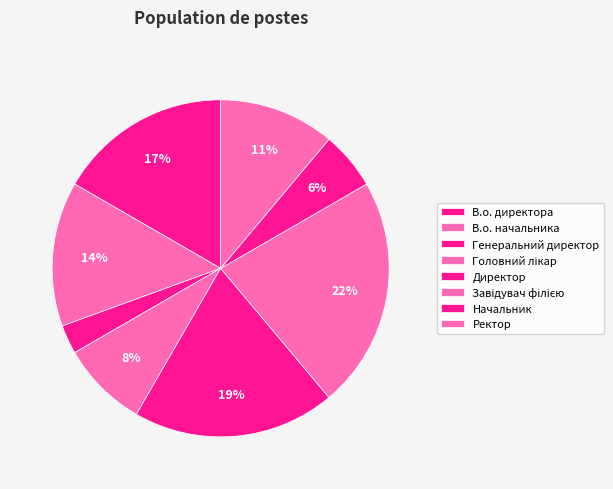

To the nearest percent, what is the difference between the largest and smallest slice percentages?

19%